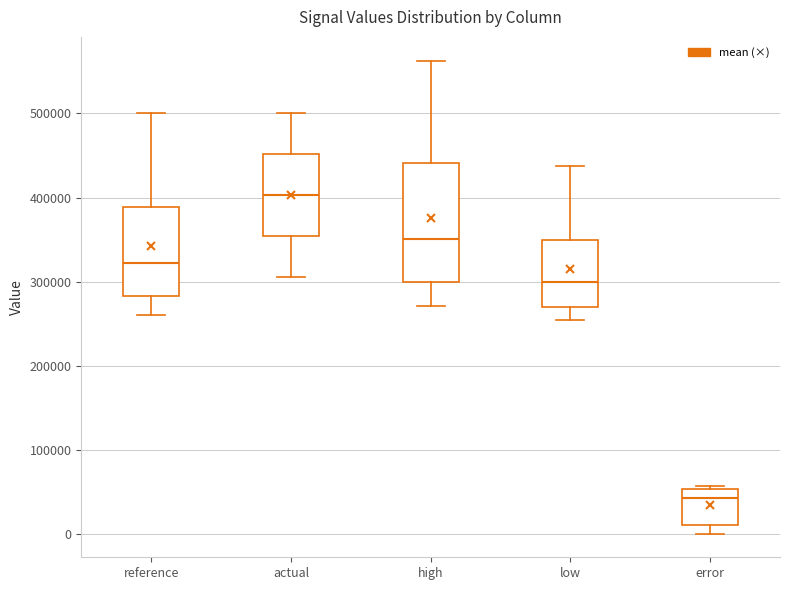

Reading left to right, read every box against the y-axis: the position of its median line, the range the box covers, and the ends of its whiskers. The values are not printed on the chart, so give them approximately, as read against the axis.

reference: median 320000, box 280000 to 390000, whiskers 260000 to 500000
actual: median 400000, box 350000 to 450000, whiskers 310000 to 500000
high: median 350000, box 300000 to 440000, whiskers 270000 to 560000
low: median 300000, box 270000 to 350000, whiskers 250000 to 440000
error: median 40000, box 10000 to 50000, whiskers 0 to 60000